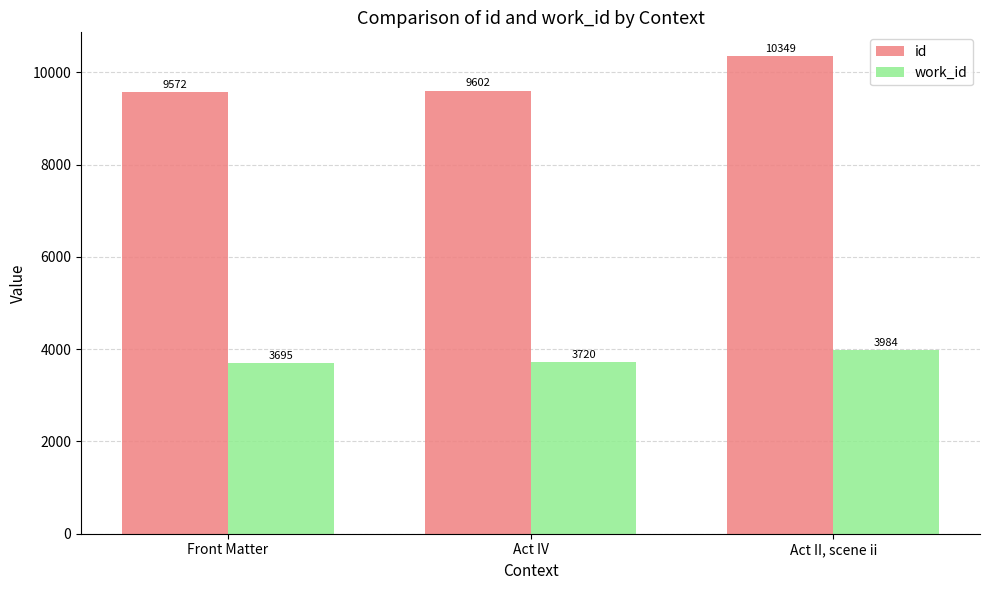

At Act II, scene ii, list the series in order from largest to smallest.

id, work_id